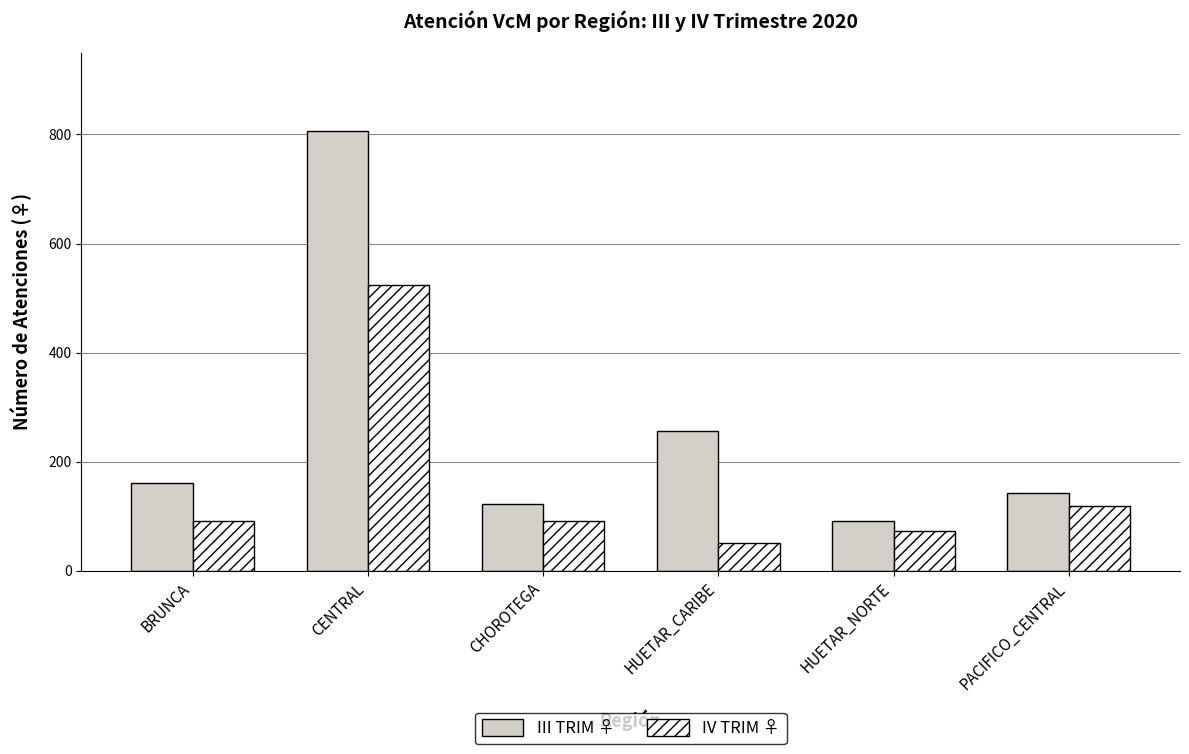

Is it true that IV TRIM ♀ equals 176 at CENTRAL?

False